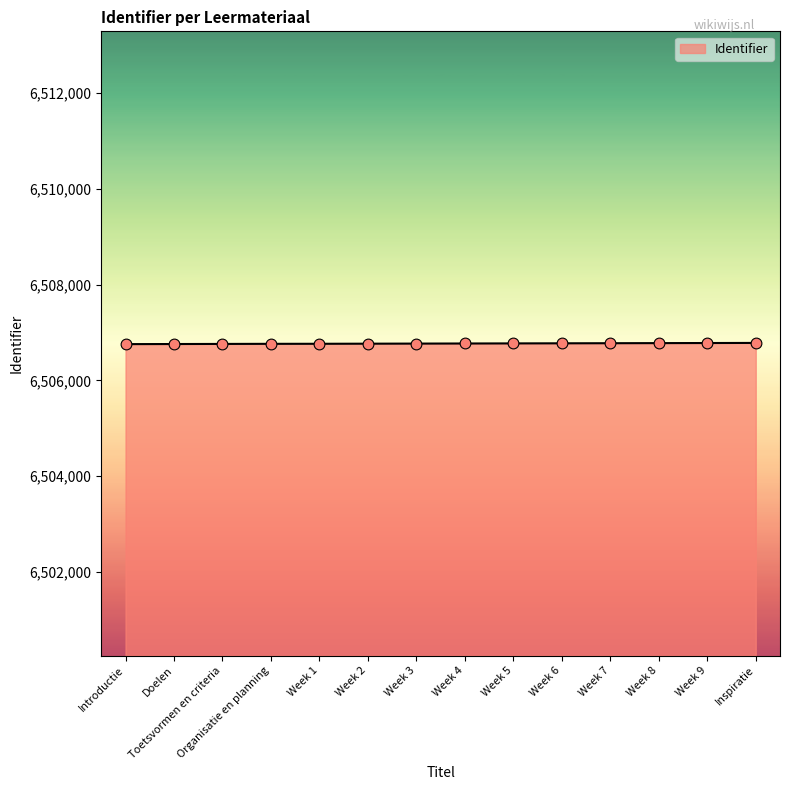

Approximately how many times larger is the value at Doelen compared to Inspiratie?

1.0